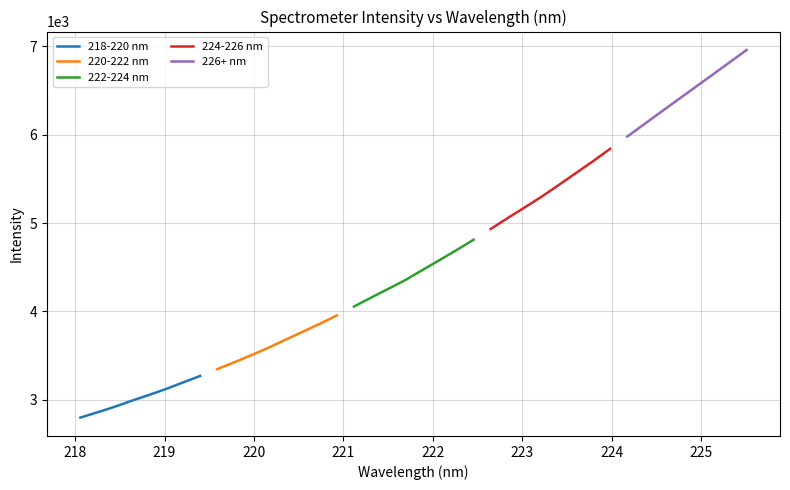

Does the chart have visible grid lines?

Yes